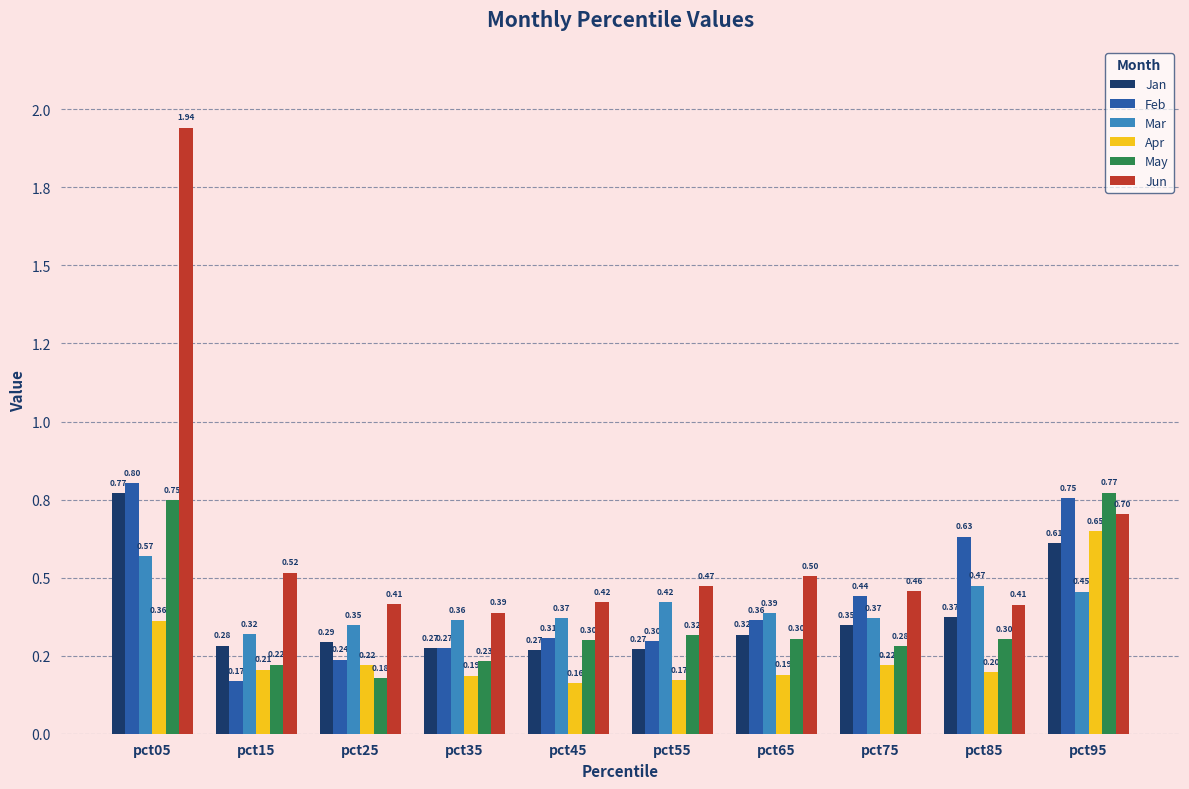

At how many categories does at least one series exceed 1?

1